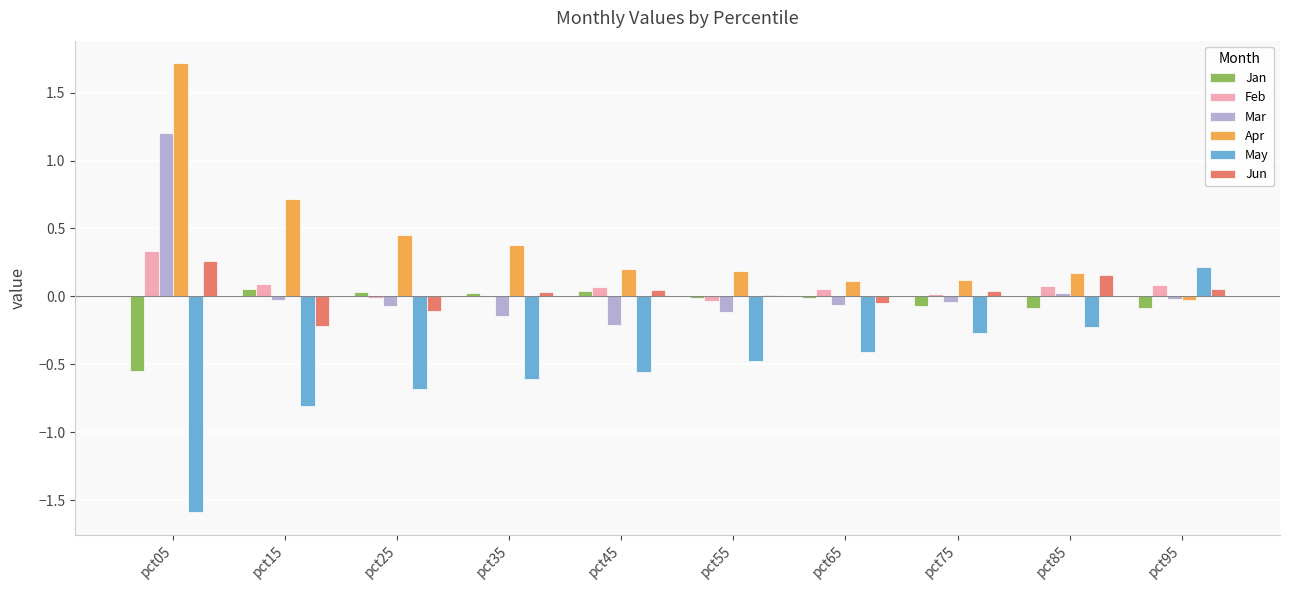

Is the value of Apr at pct05 greater than the value of Jan at pct95?

Yes